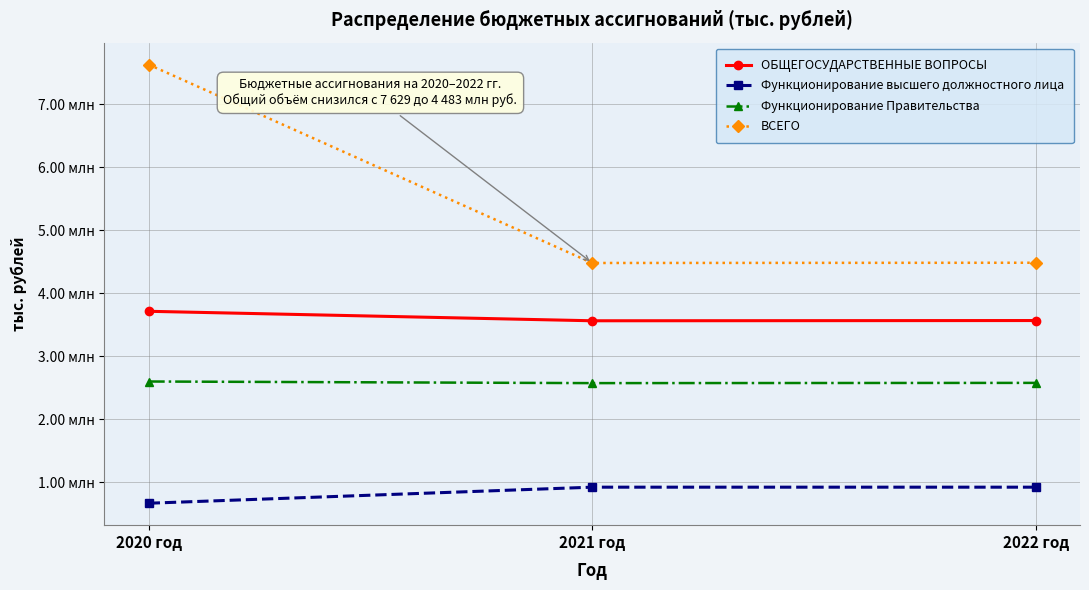

Rank the series by their maximum value, from lowest to highest.

Функционирование высшего должностного лица, Функционирование Правительства, ОБЩЕГОСУДАРСТВЕННЫЕ ВОПРОСЫ, ВСЕГО